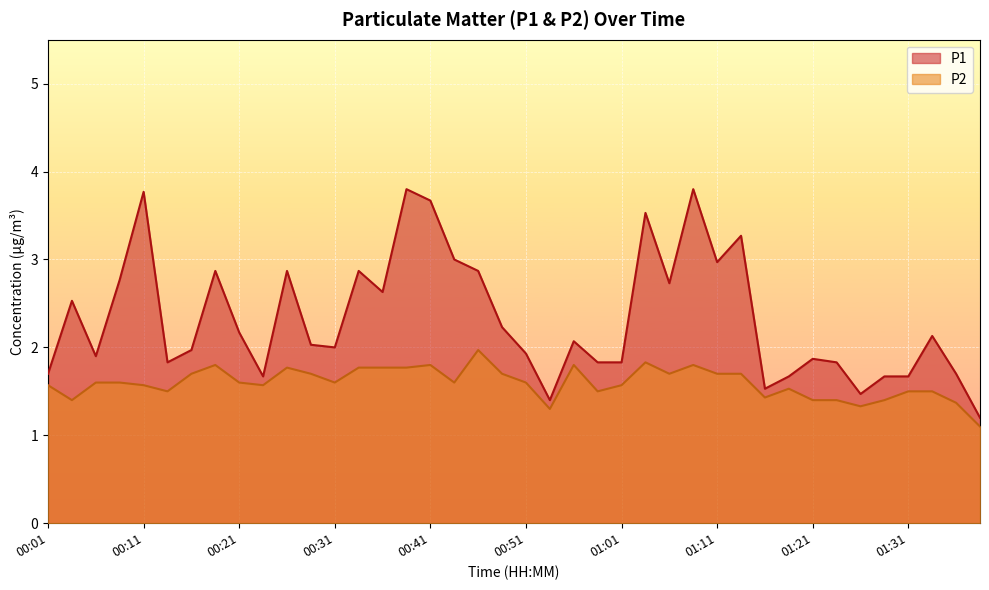

Which series changed the most between 00:08 and 00:21?

P1